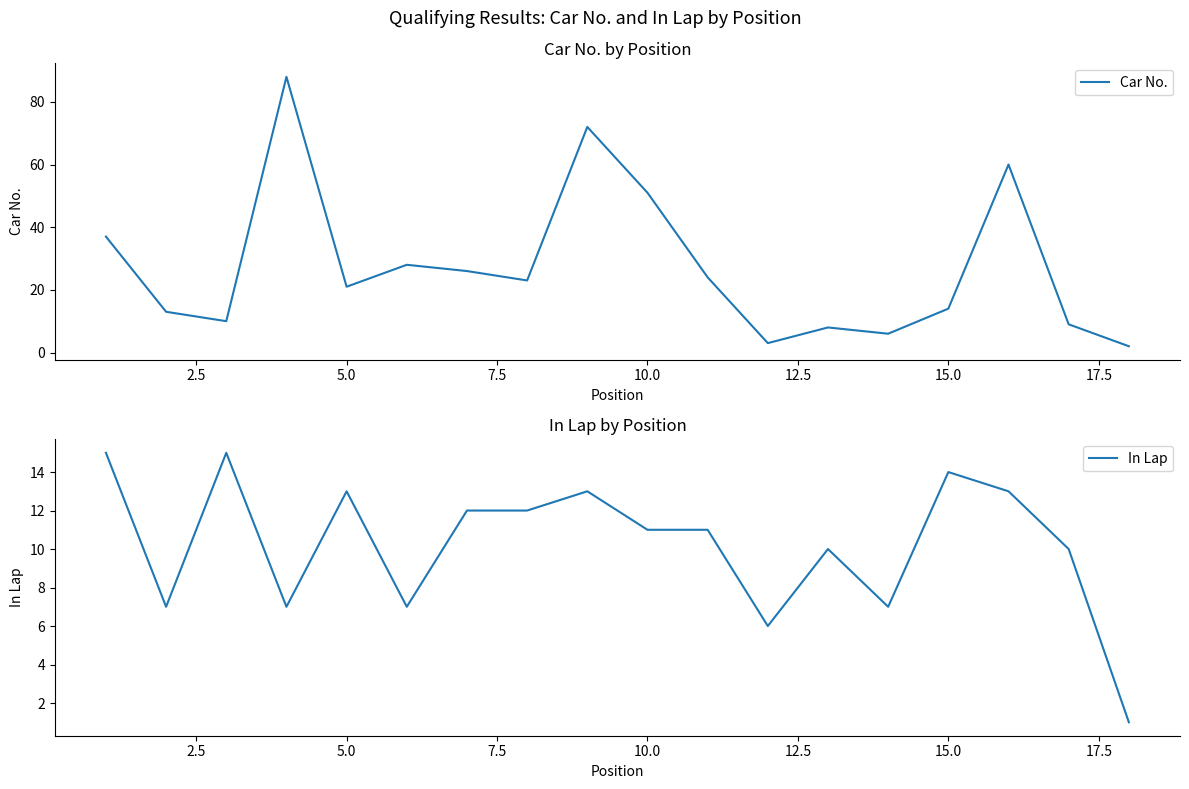

The value of In Lap at 15.0 is 23. True or false?

False